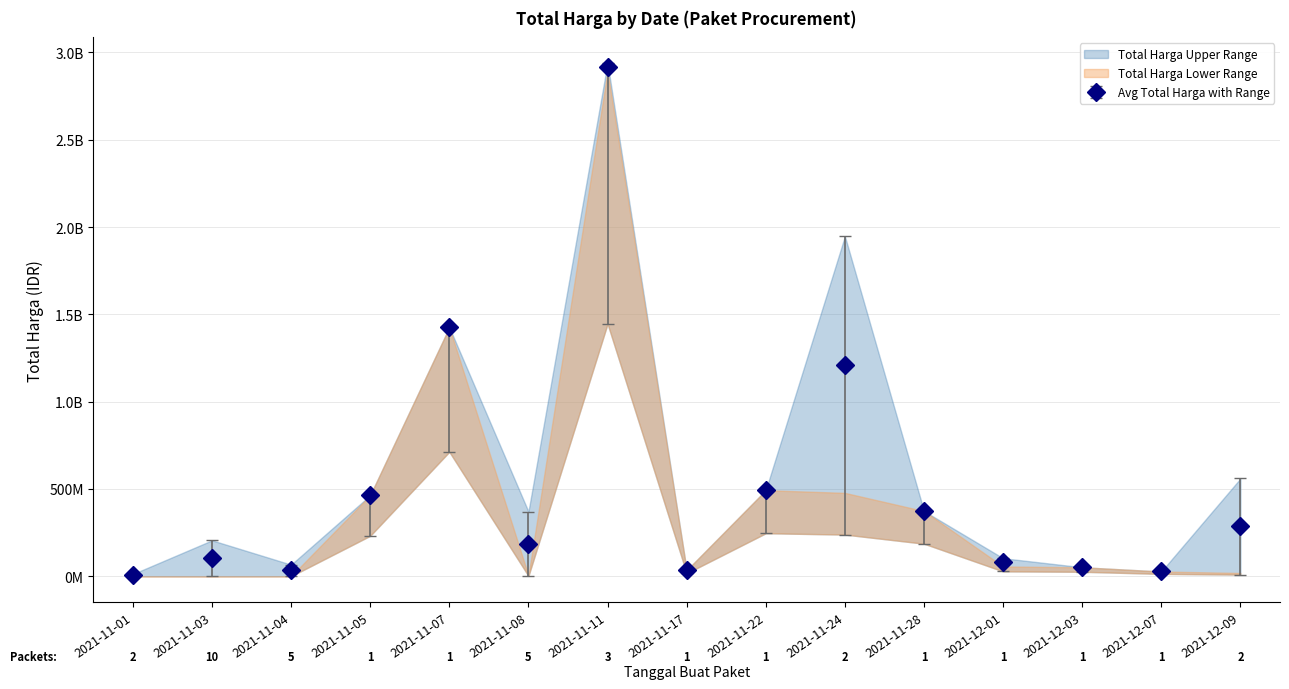

What is the total value across all series at 2021-11-08?

560199000.0